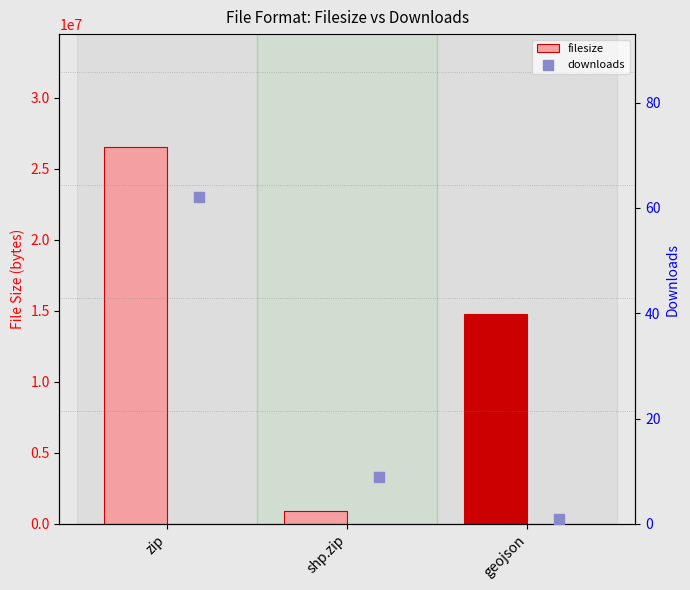

At which category is the sum across all series the highest?

zip